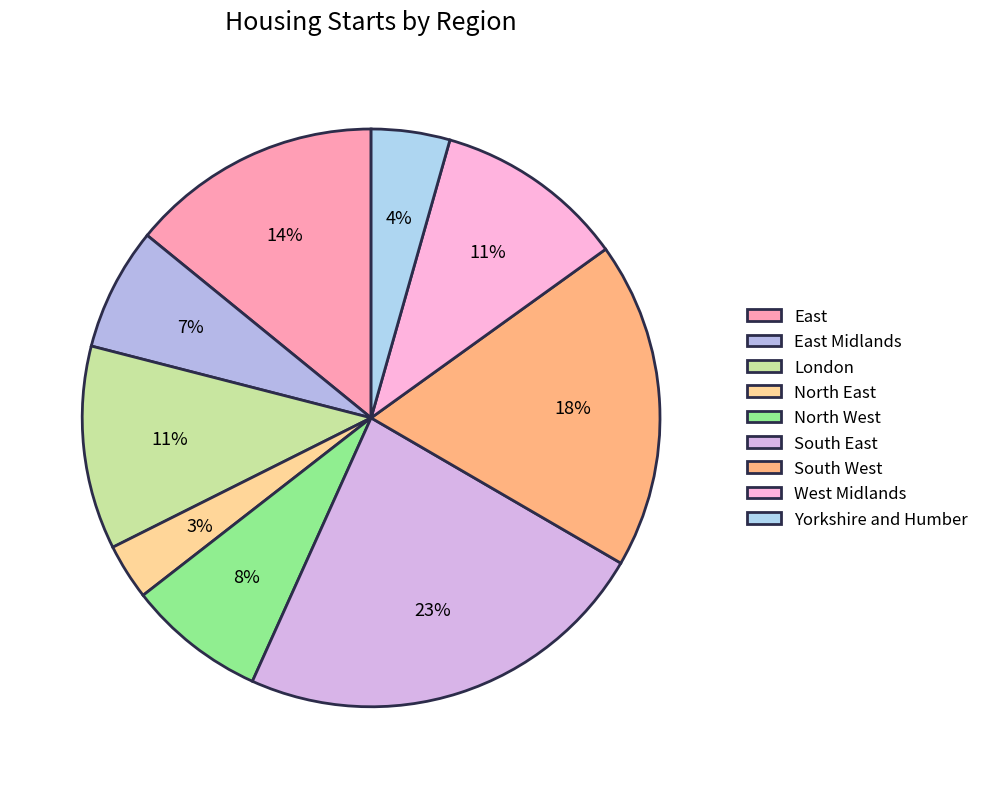

What percentage is NOT represented by North East?

96.9%